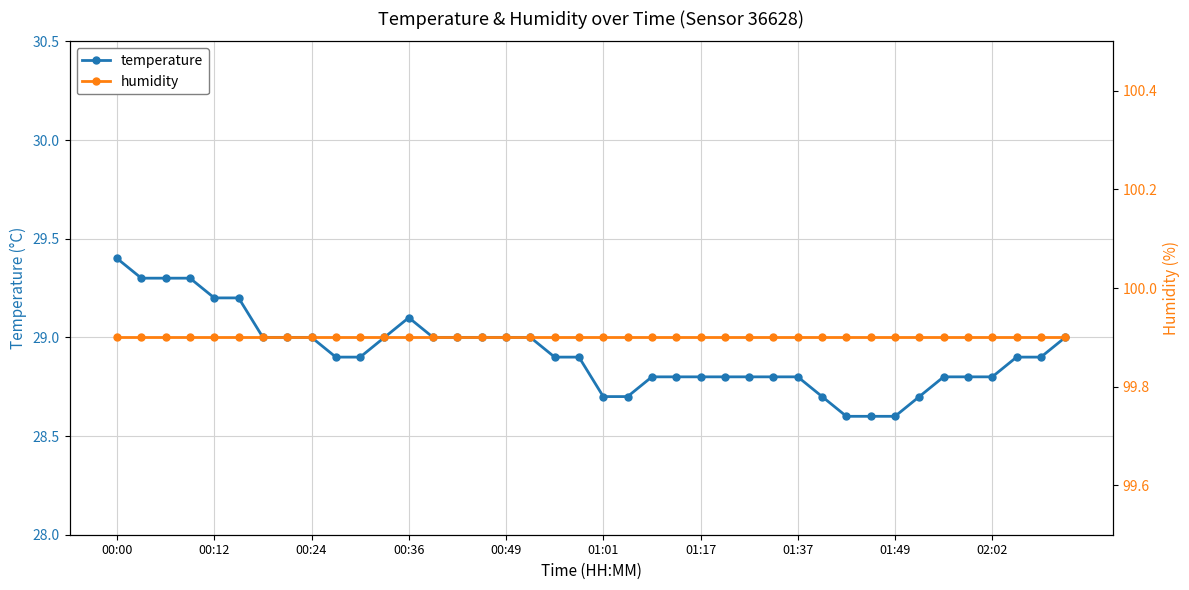

True or false: humidity and temperature intersect in this chart.

False